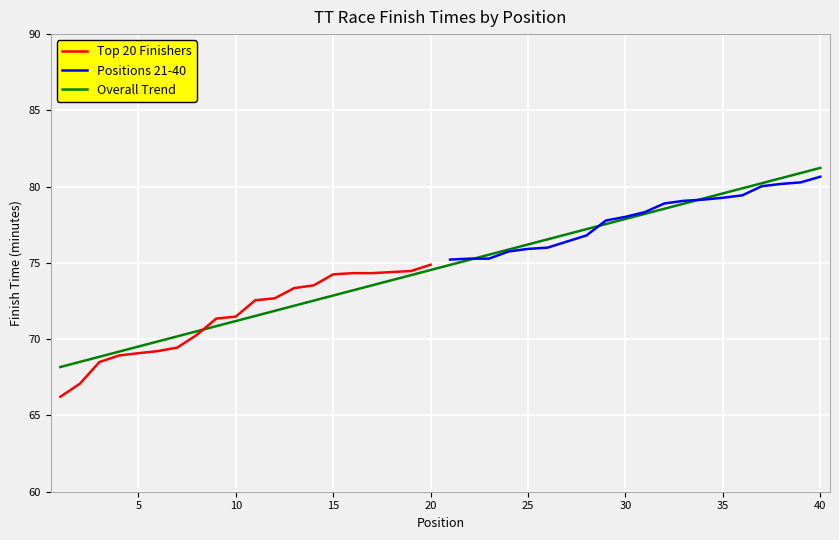

Is this an area chart (filled region under the line)?

No